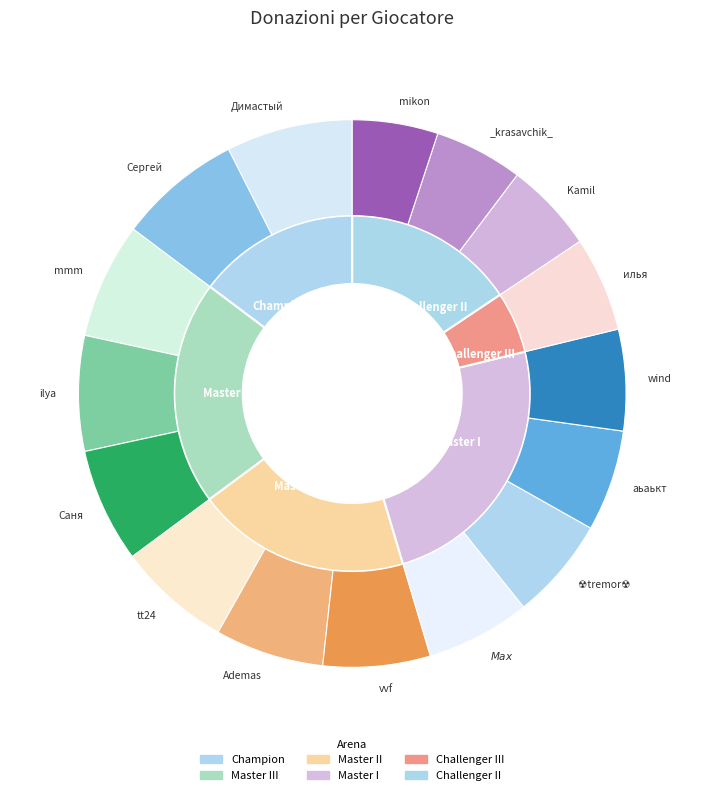

Which has a higher value, vvf or wind?

vvf